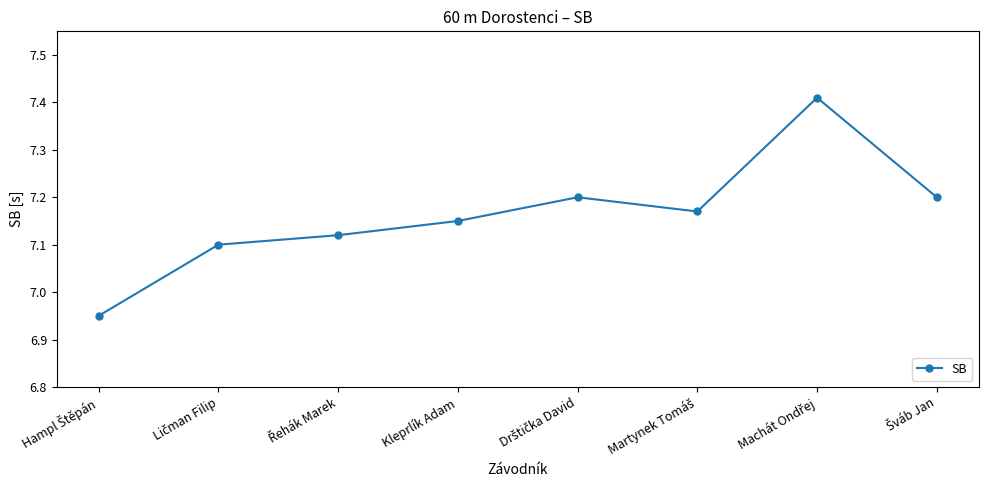

How many interior local peaks (higher than both neighbors) does the data have?

2